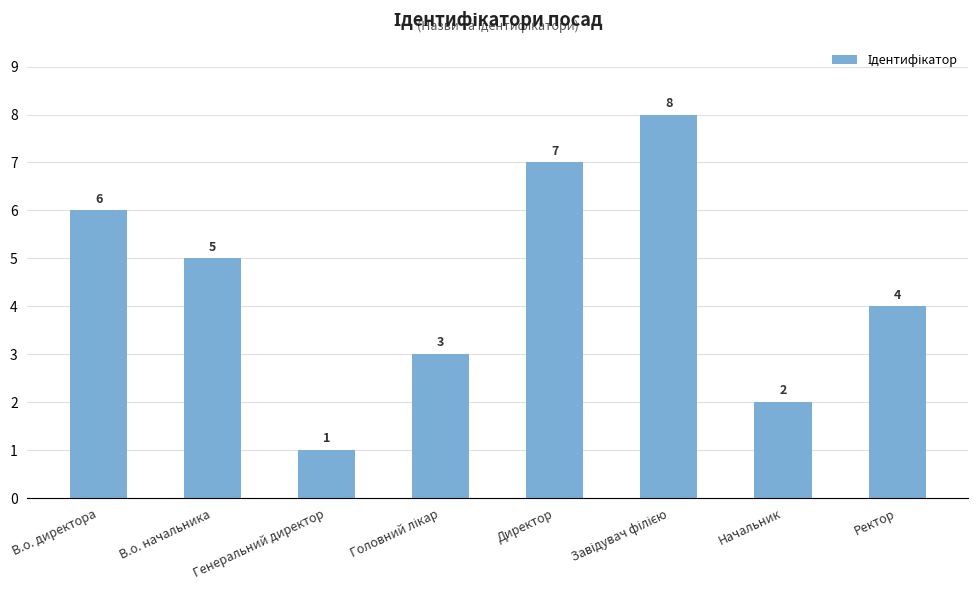

What is the label of the 7th bar from the right?

В.о. начальника